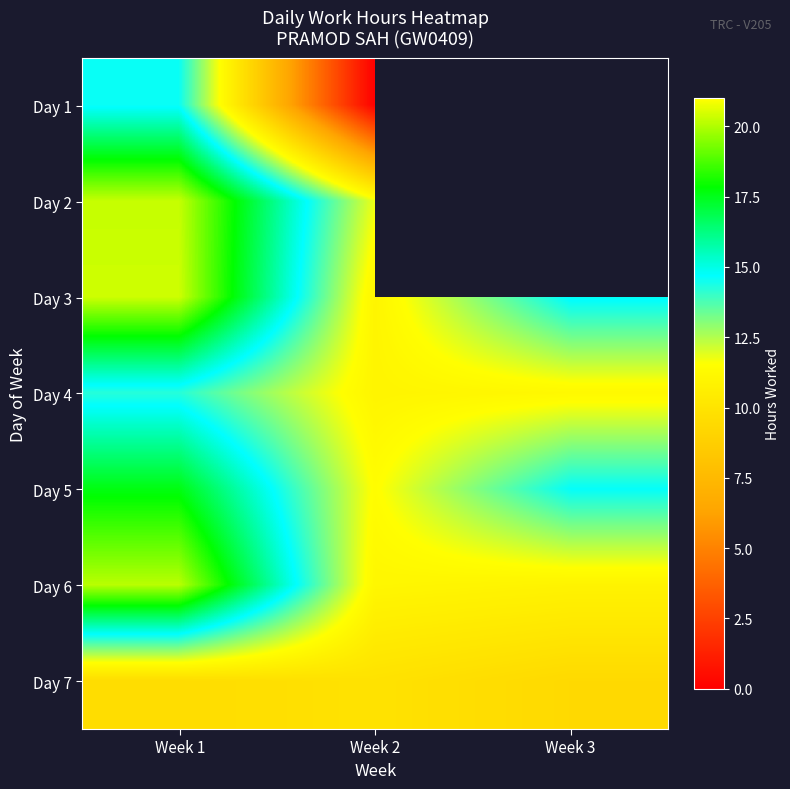

Is it true that Day 5 equals 17.6 at Week 1?

True